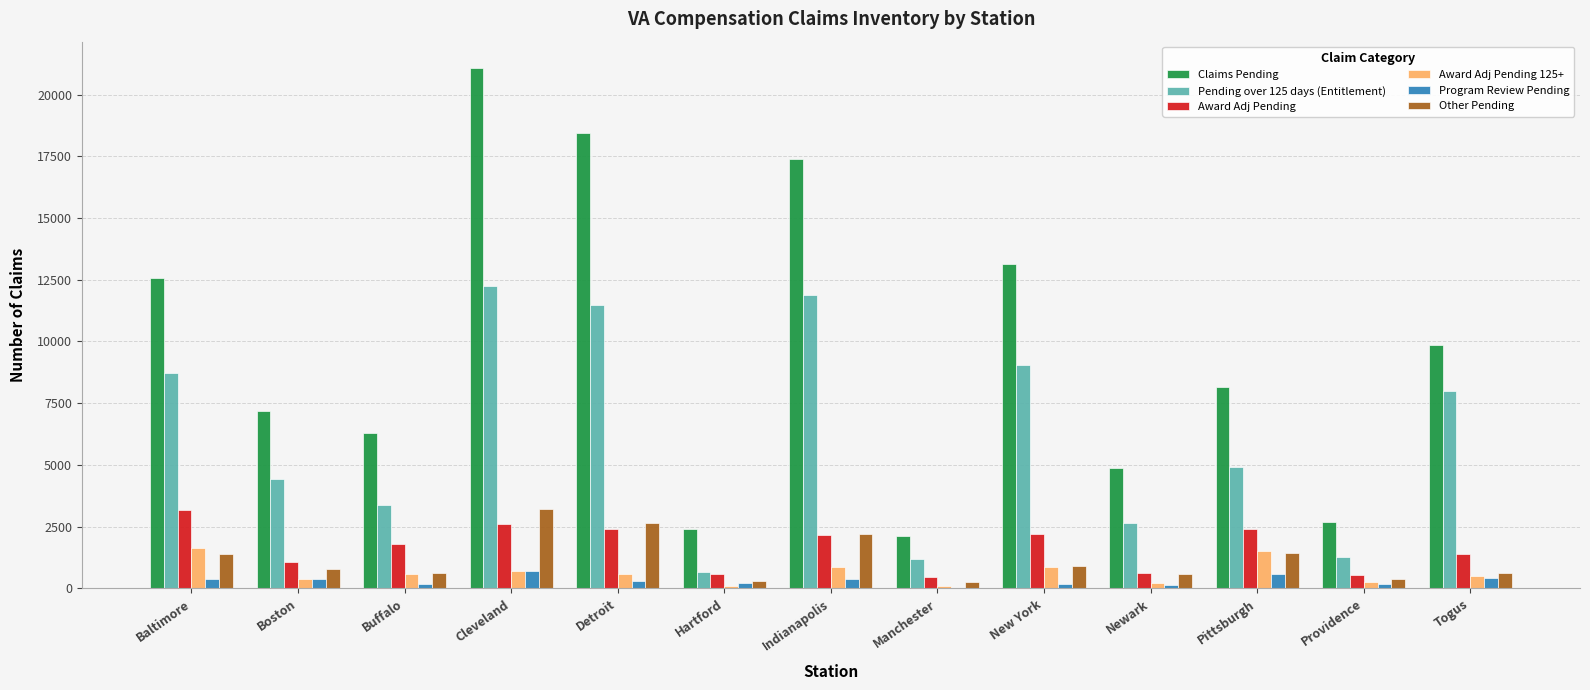

Which series has the largest total across all categories?

Claims Pending